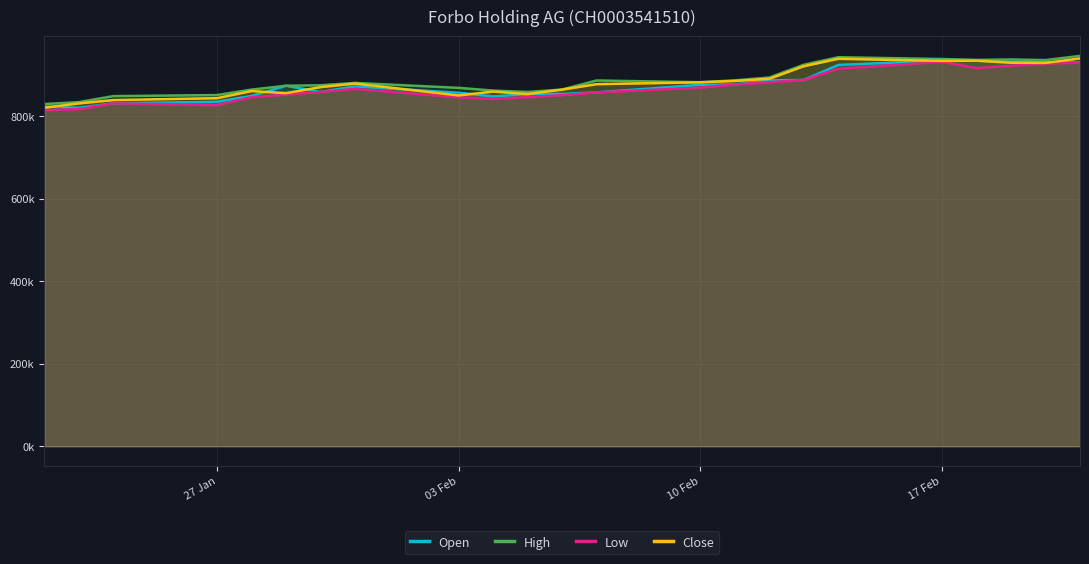

True or false: Close and High intersect in this chart.

False